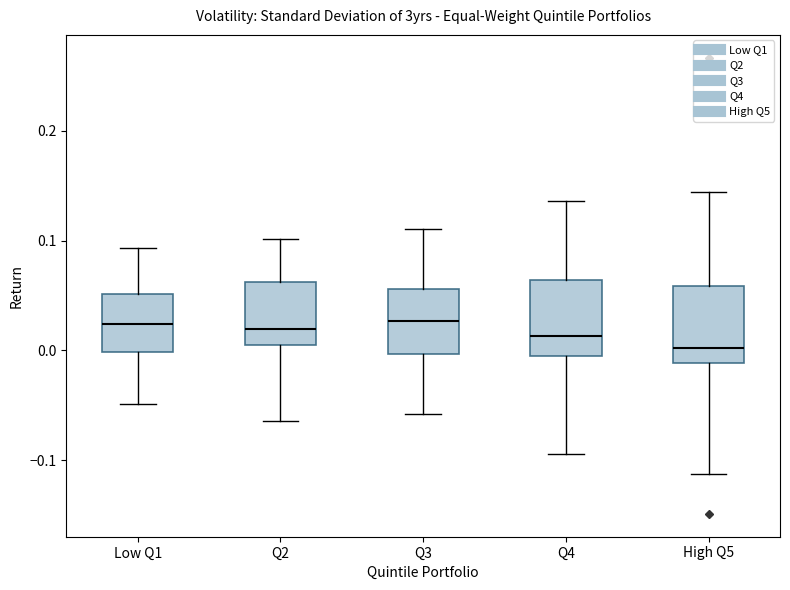

Where is the lower edge of the box for High Q5 on the y-axis? The values are not printed on the chart, so give them approximately, as read against the axis.

-0.01